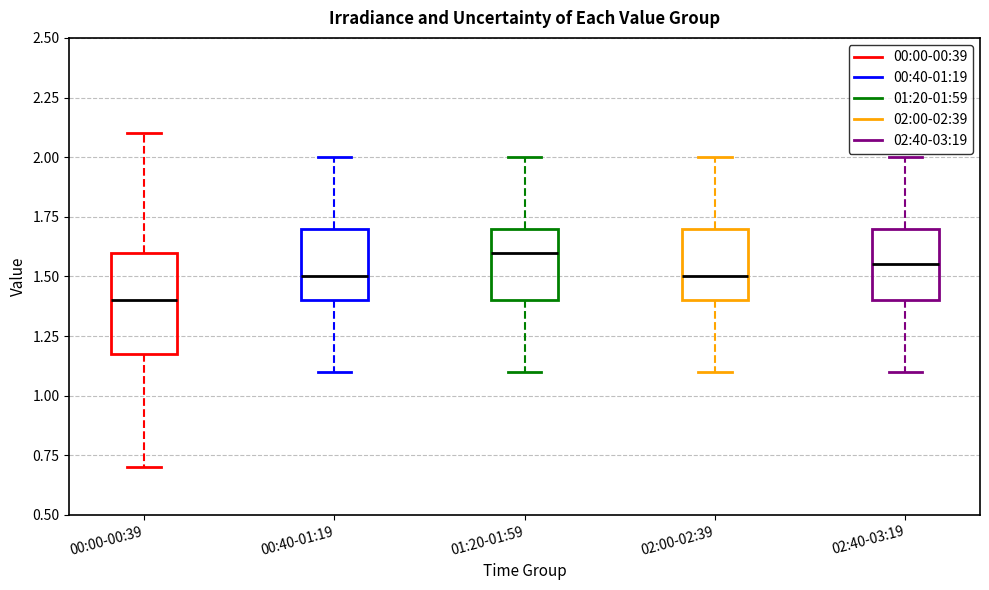

Where is the upper edge of the box for 00:00-00:39 on the y-axis? The values are not printed on the chart, so give them approximately, as read against the axis.

1.60